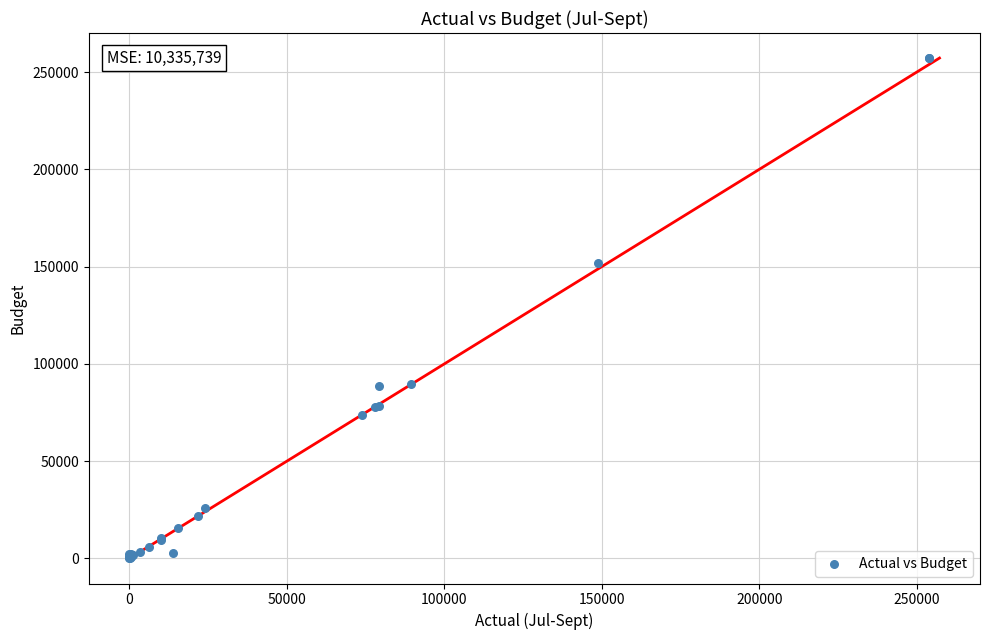

What Y value in the scatter plot is closest to 128661?

152054.2